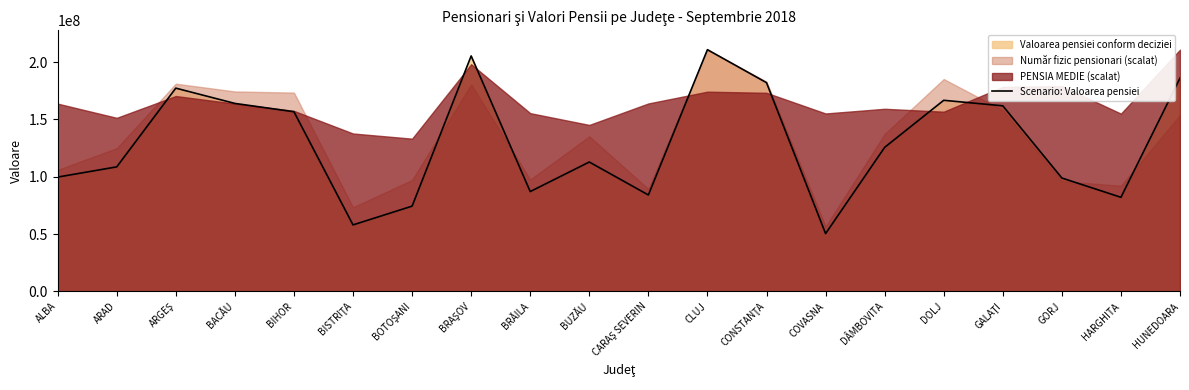

What is the approximate value at BACĂU, to the nearest 50?

163998450